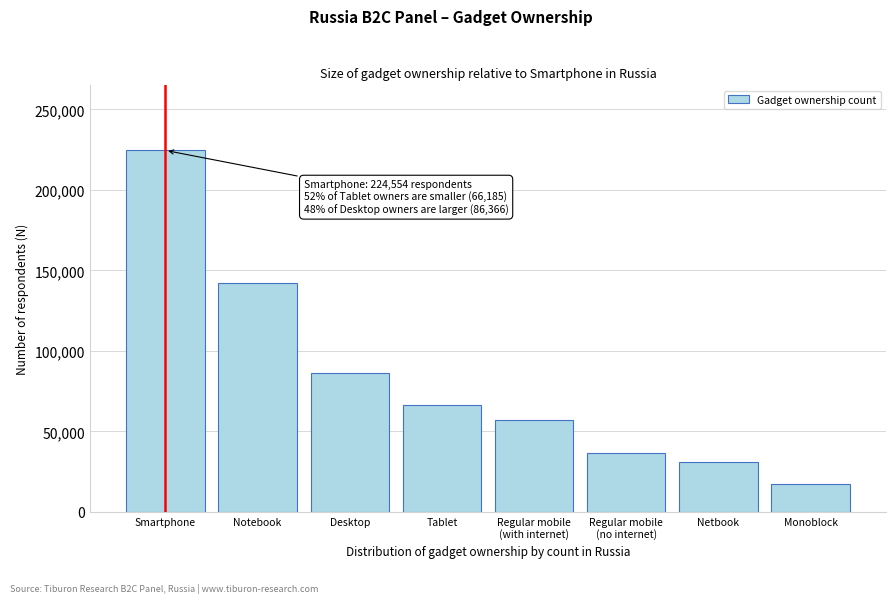

Reading left to right, transcribe all the data shown in this chart.

224554	142030	86366	66185	57161	36774	30930	17645